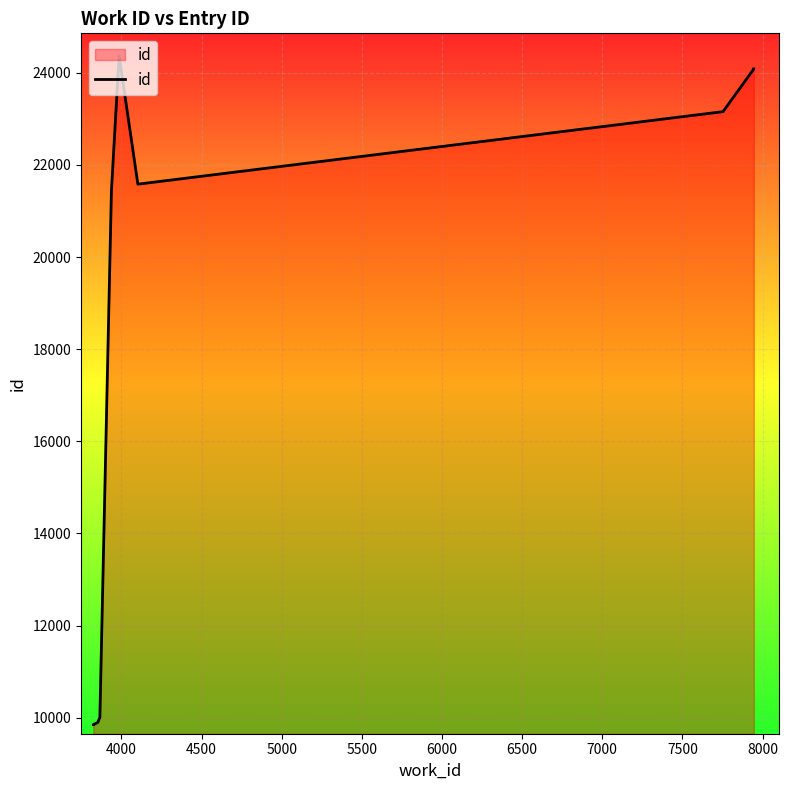

What is the average value?

17832